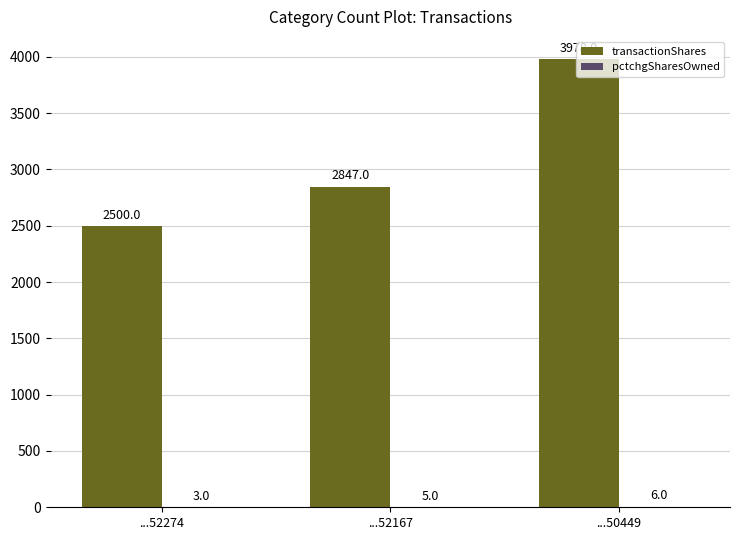

What is the maximum value shown in the chart?

3978